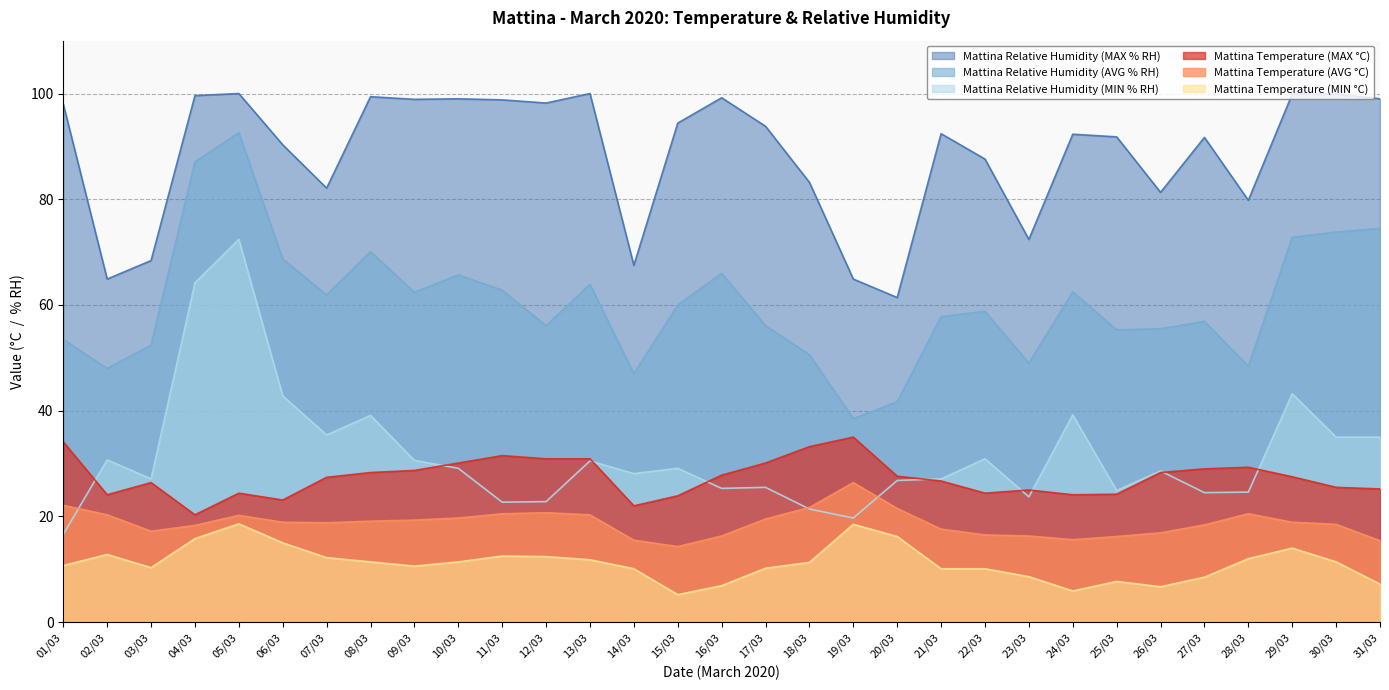

What is the minimum value shown in the chart?

5.2